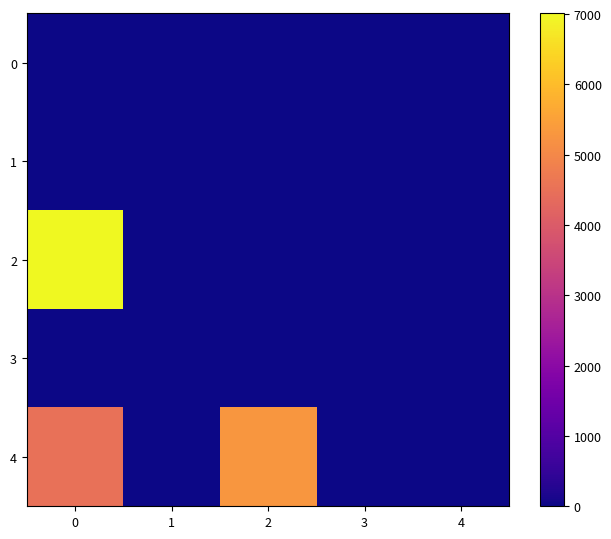

What is the difference between the highest and lowest values at 0?

7009.7